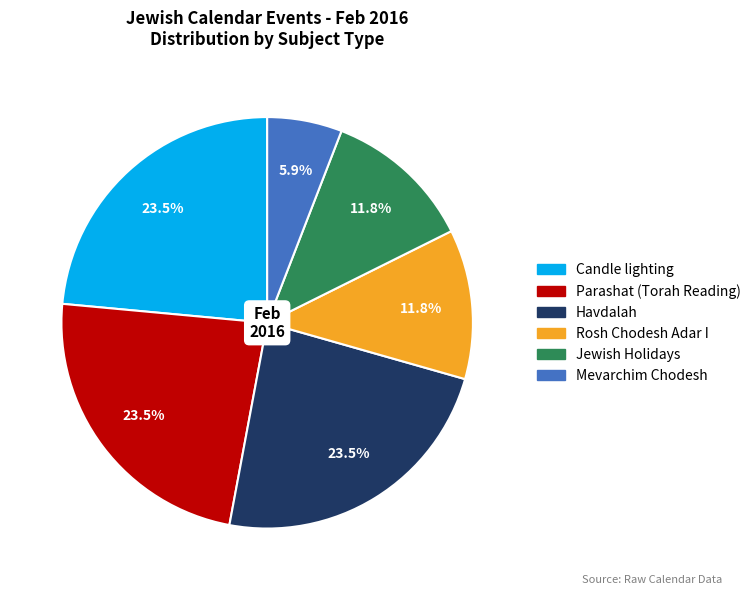

Between Mevarchim Chodesh and Havdalah, which is larger?

Havdalah